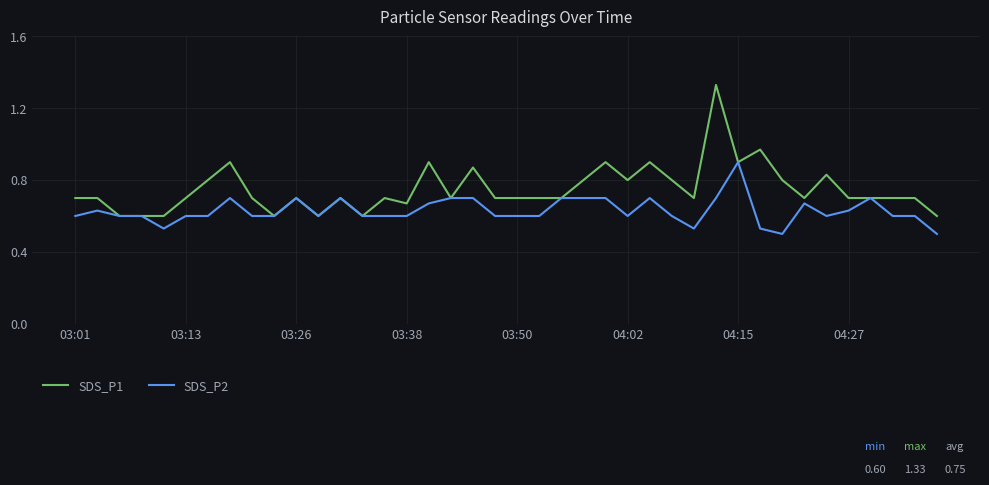

Which series has the largest range (max minus min)?

SDS_P1